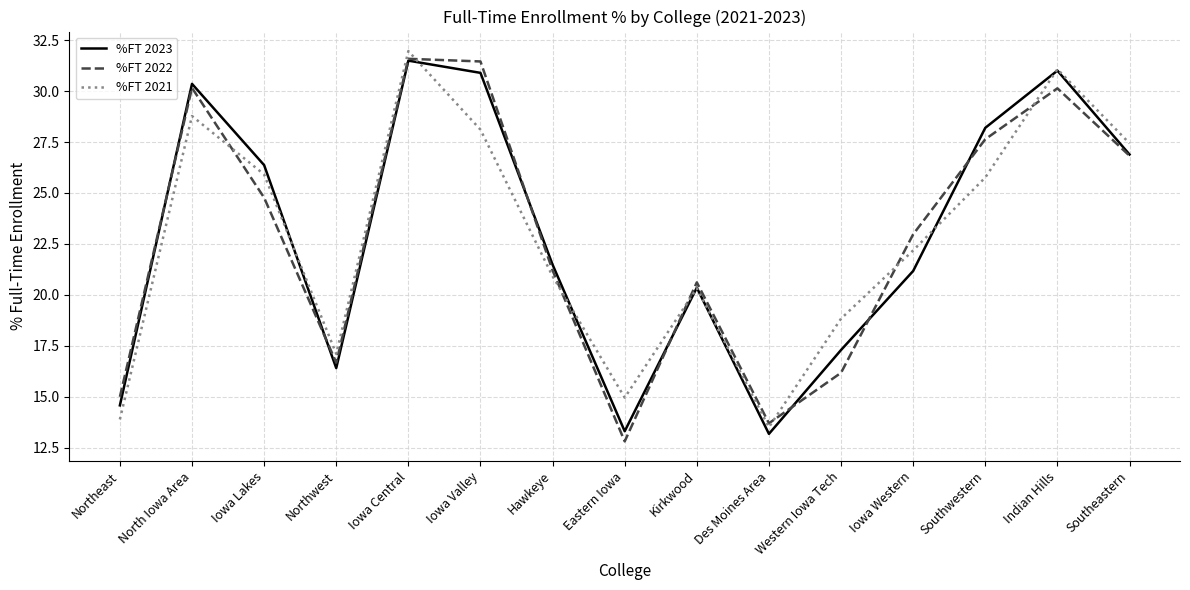

At which category is the sum across all series the highest?

Iowa Central